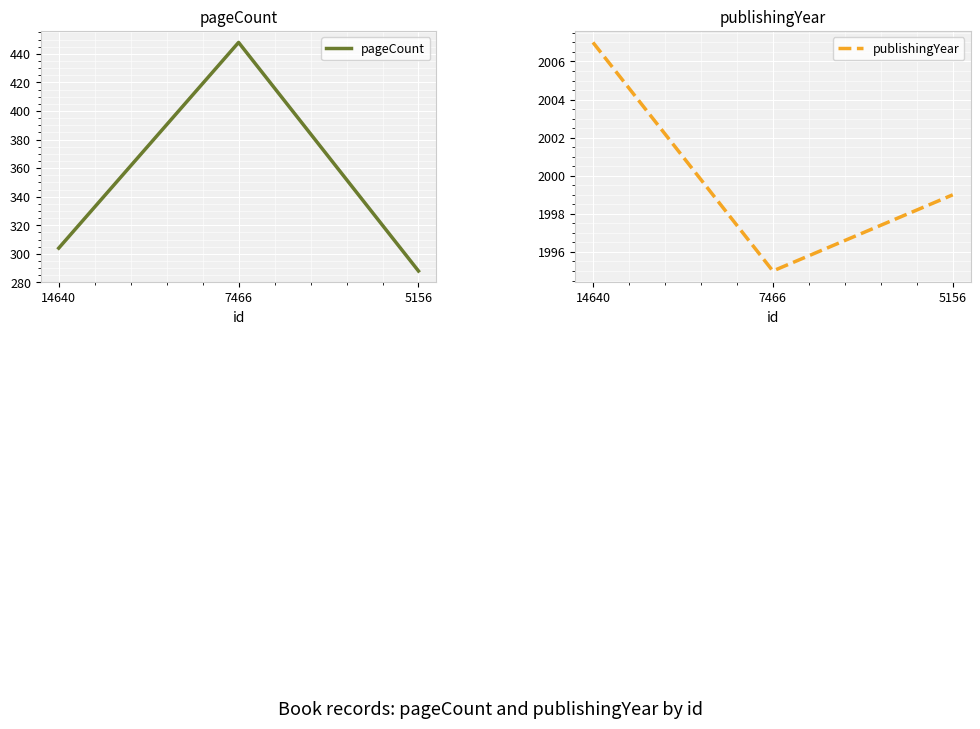

True or false: pageCount has a value of 734 at 7466.

False